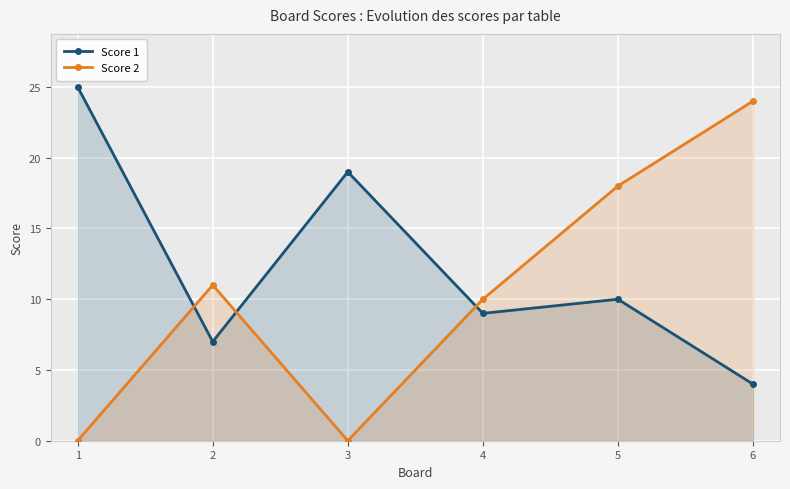

How many positive values does the Score 2 series have?

4